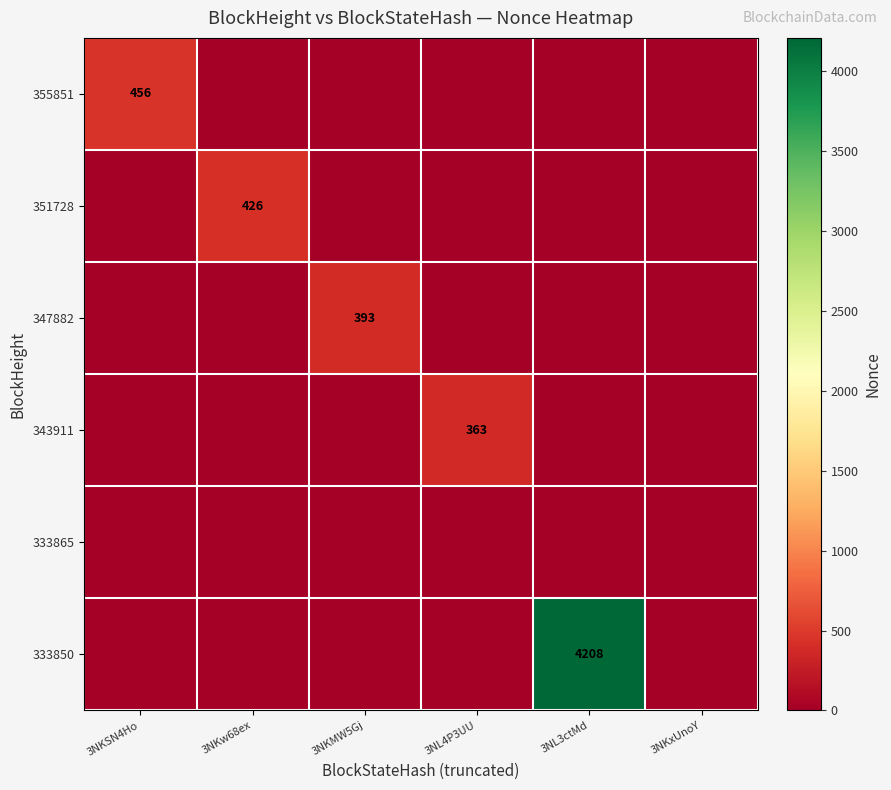

True or false: 351728 has a value of 426 at 3NKw68ex.

True